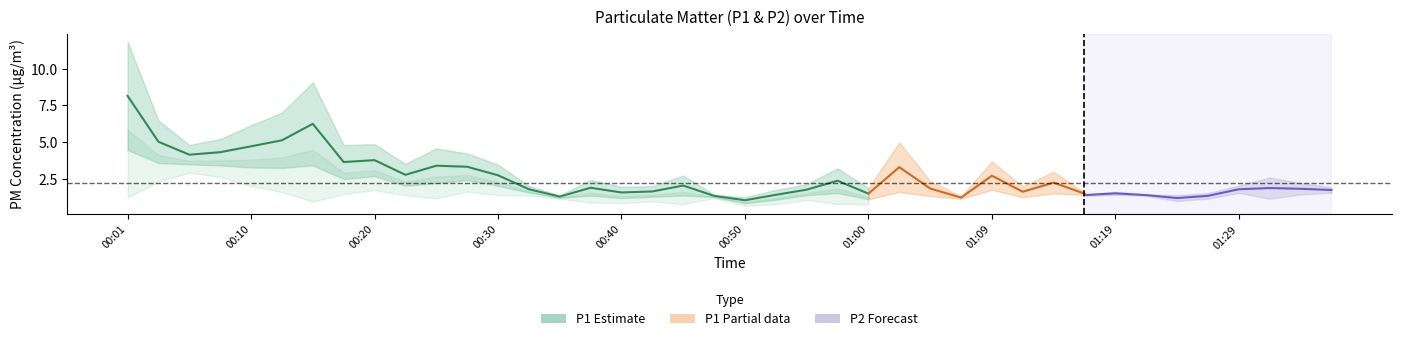

What is the maximum value shown in the chart?

8.2